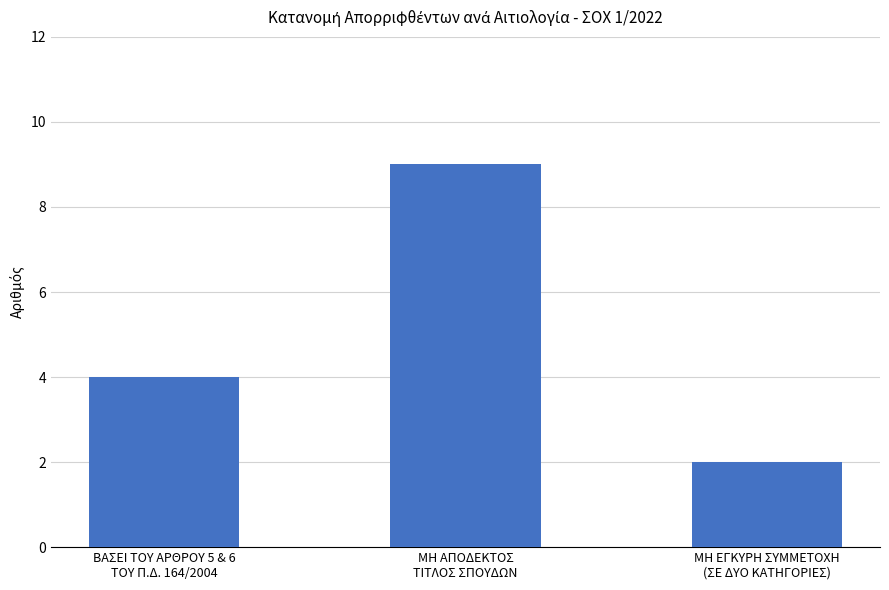

What is the value of the 3rd bar from the left?

2